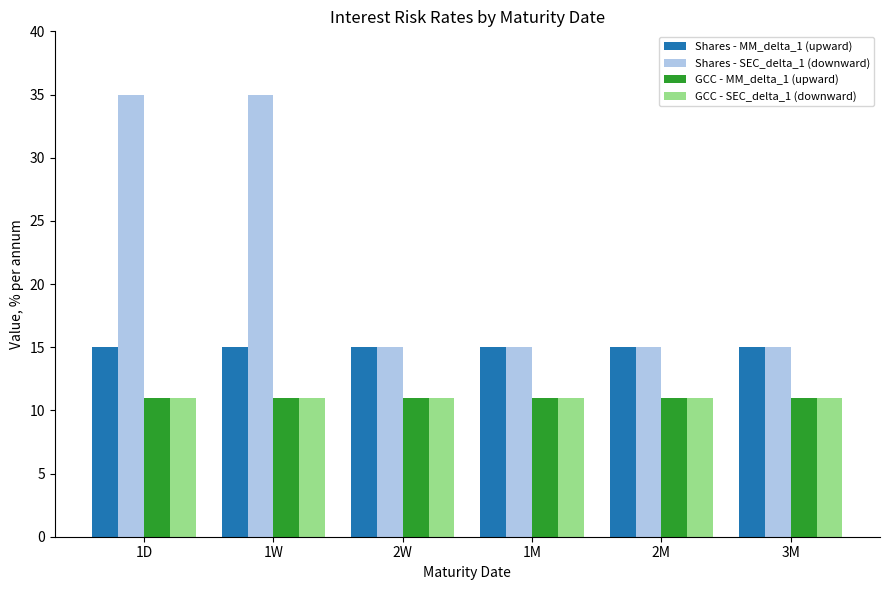

What is the total value across all series at 1W?

72